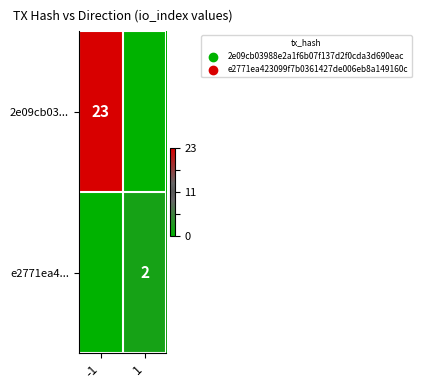

The value of e2771ea4... at 1 is 2. True or false?

True